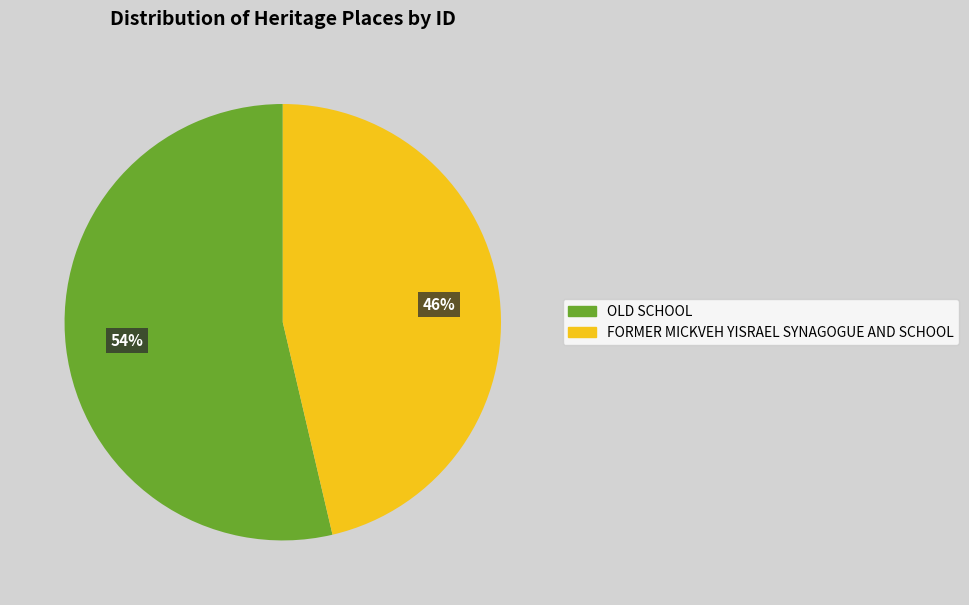

Rank the categories by value from lowest to highest.

FORMER MICKVEH YISRAEL SYNAGOGUE AND SCHOOL, OLD SCHOOL